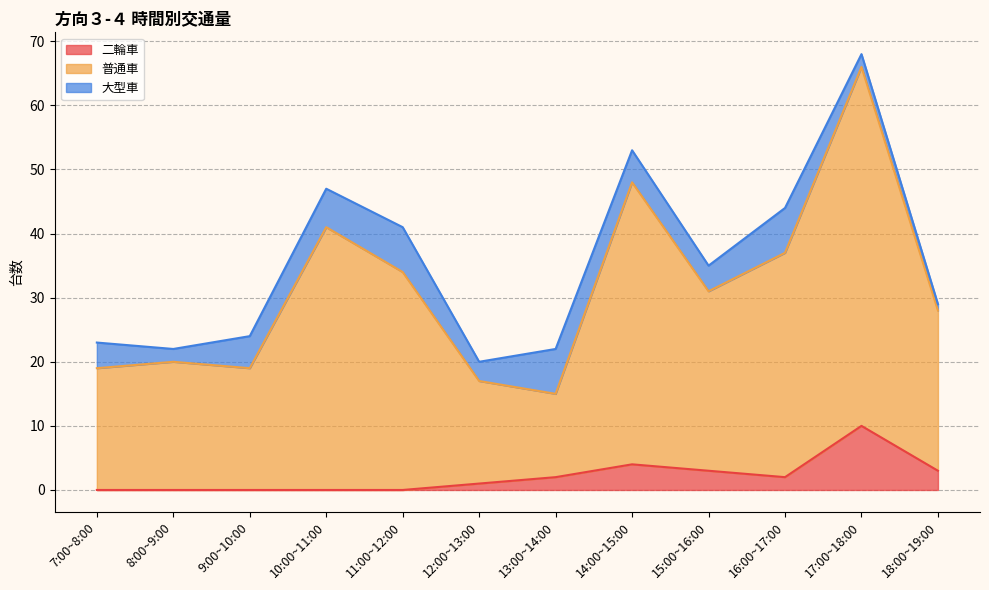

True or false: 普通車 and 二輪車 cross at least once.

False